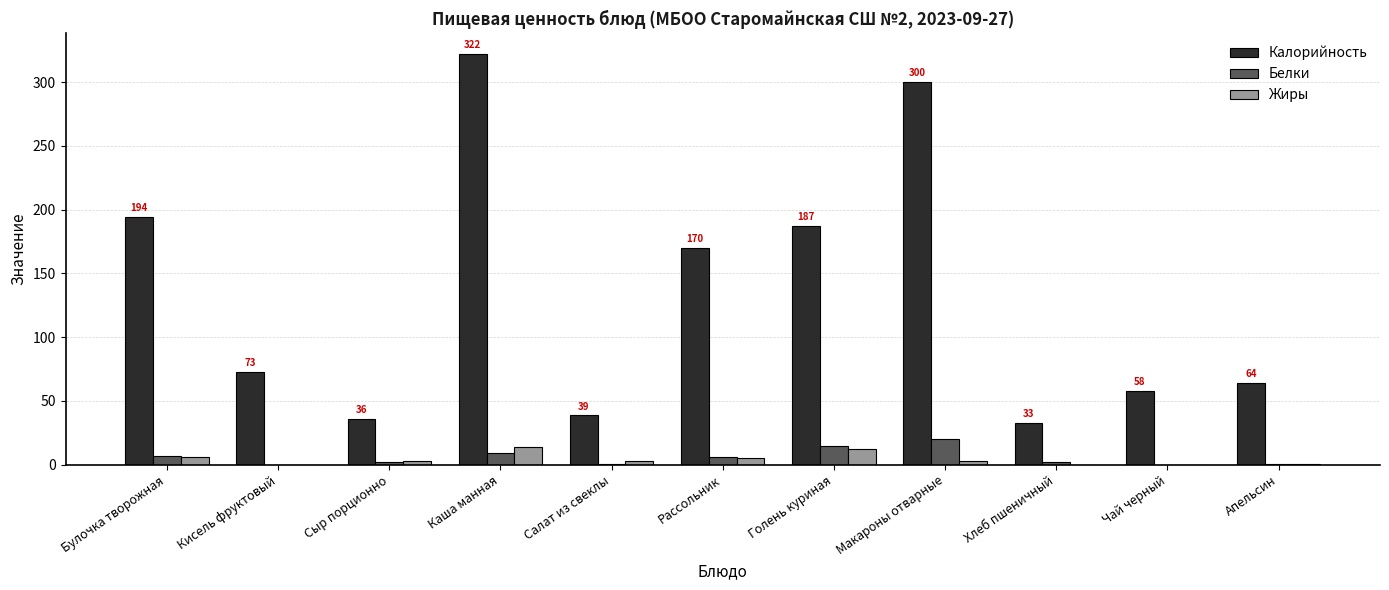

At which label does Белки first exceed 2?

Булочка творожная